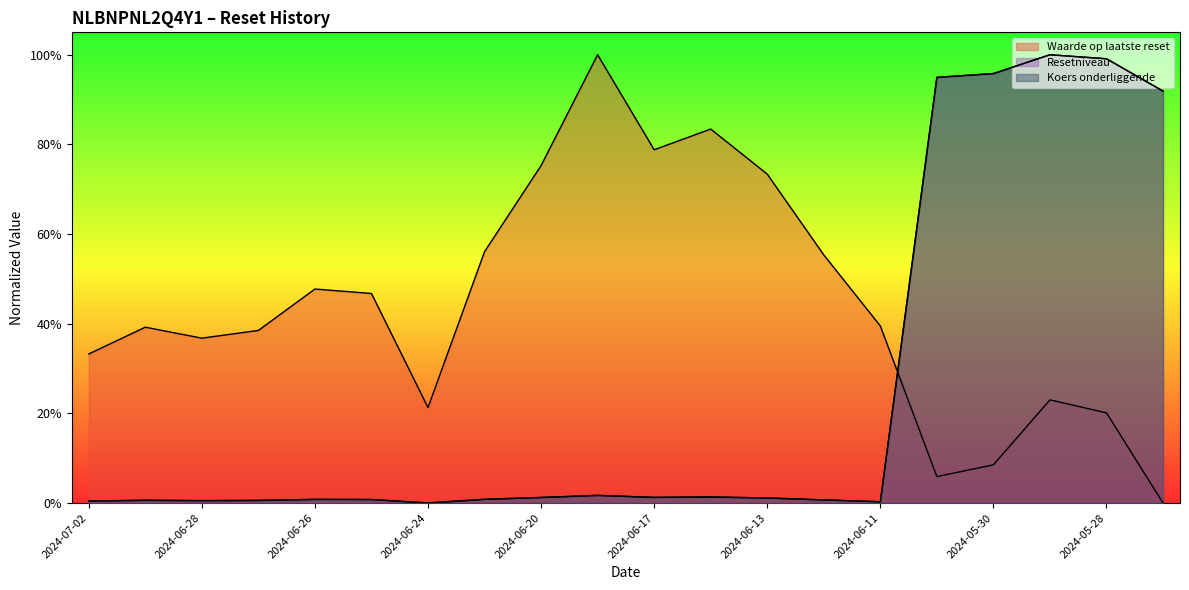

At 2024-06-28, list the series in order from smallest to largest.

Resetniveau, Koers onderliggende, Waarde op laatste reset